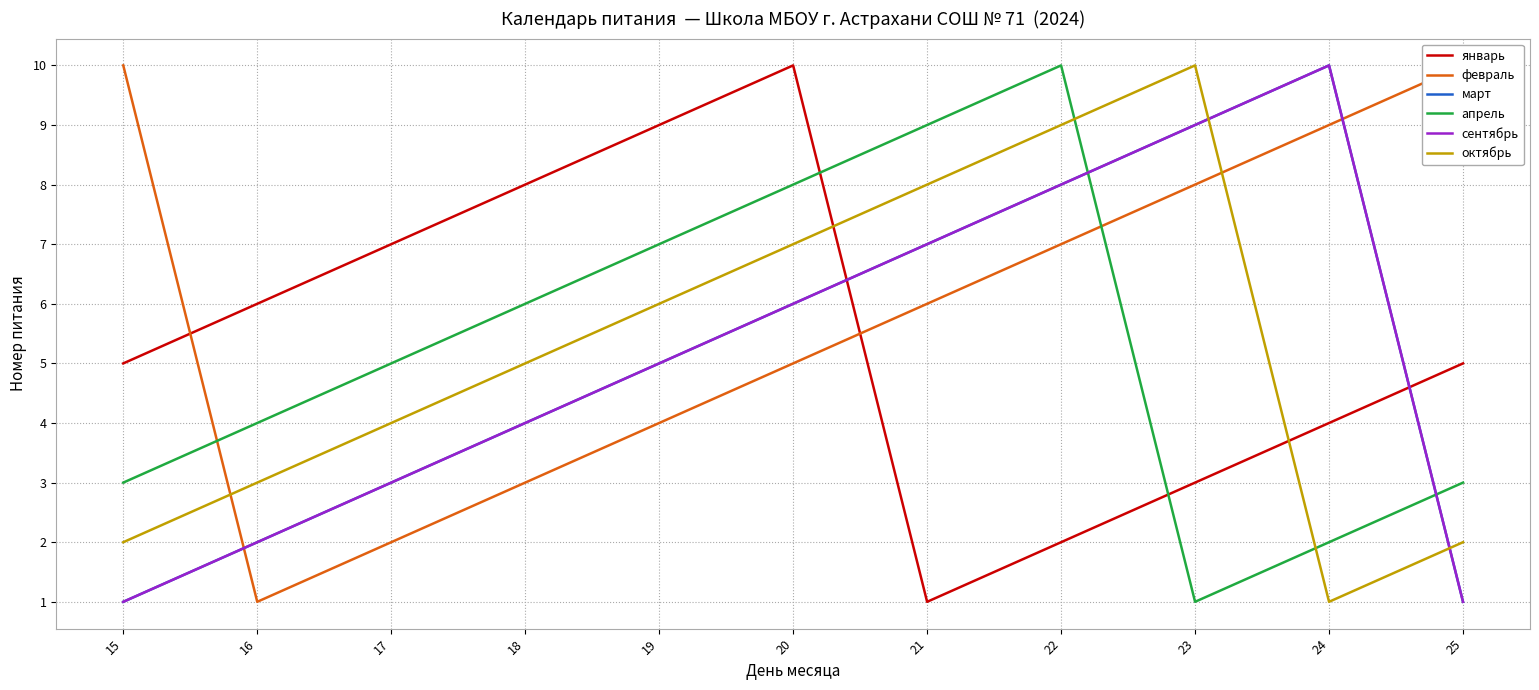

The октябрь series shows 14 at 23. True or false?

False